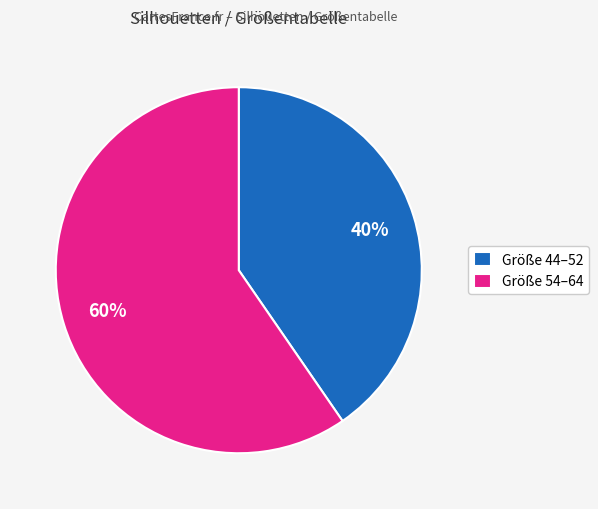

Rank the categories by value from highest to lowest.

Größe 54–64, Größe 44–52